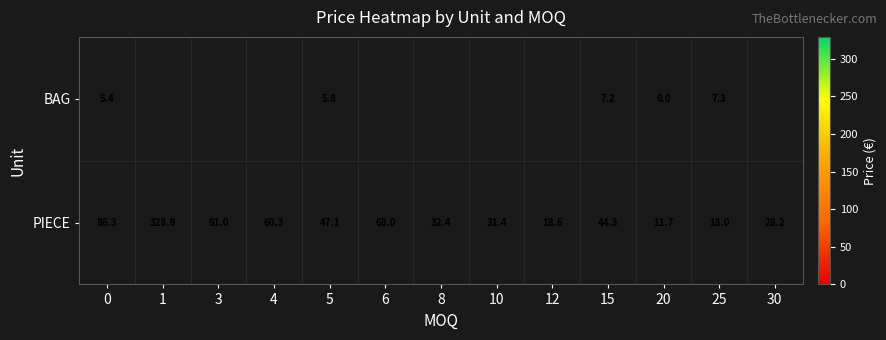

What is the sum of the row_1 values at 8 and 1?

361.2